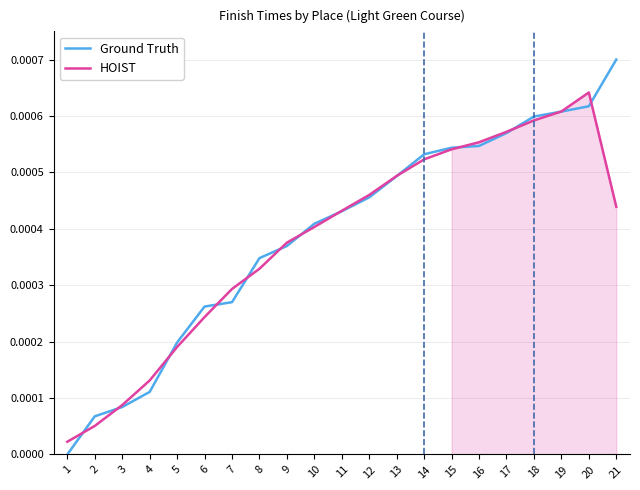

List the series in order of their overall mean, lowest first.

HOIST, Ground Truth